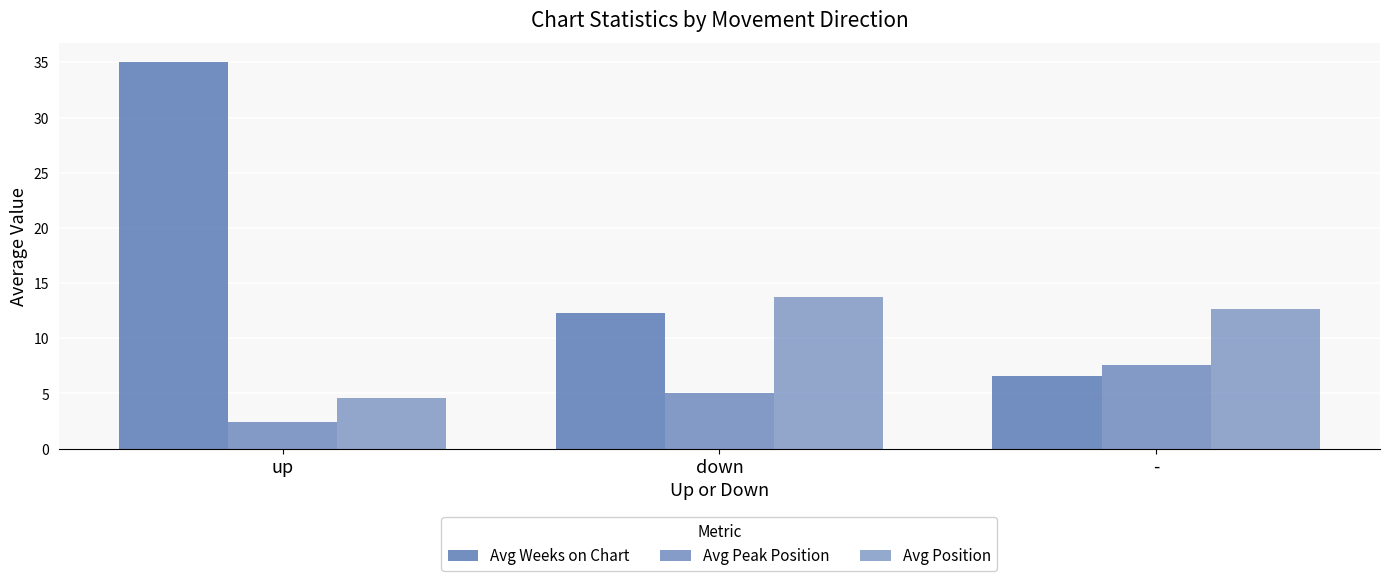

The Avg Position series shows 13.8 at down. True or false?

True